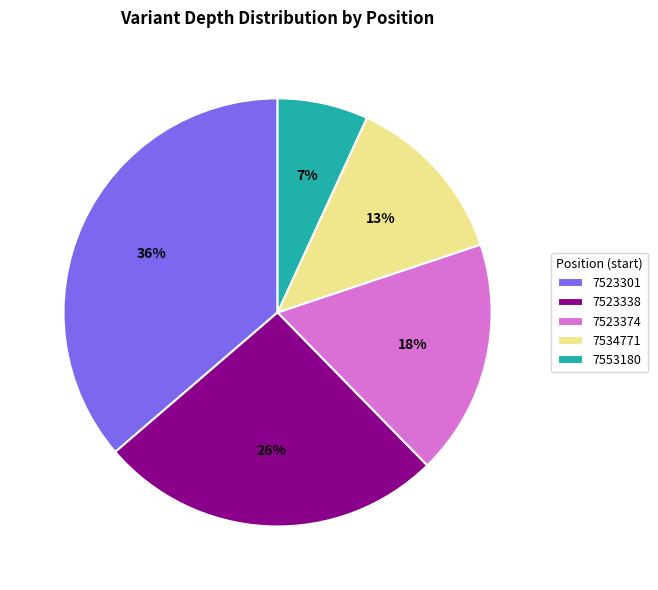

Which has a higher value, 7523374 or 7553180?

7523374